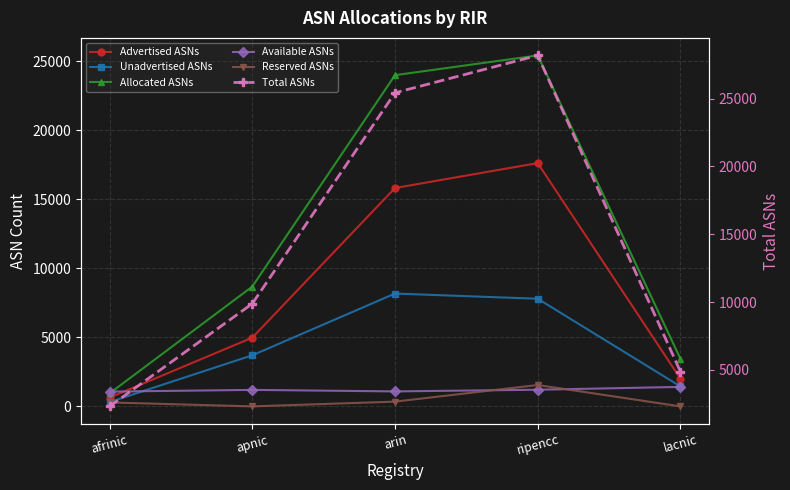

What is the sum of the Allocated ASNs values at ripencc and afrinic?

26373